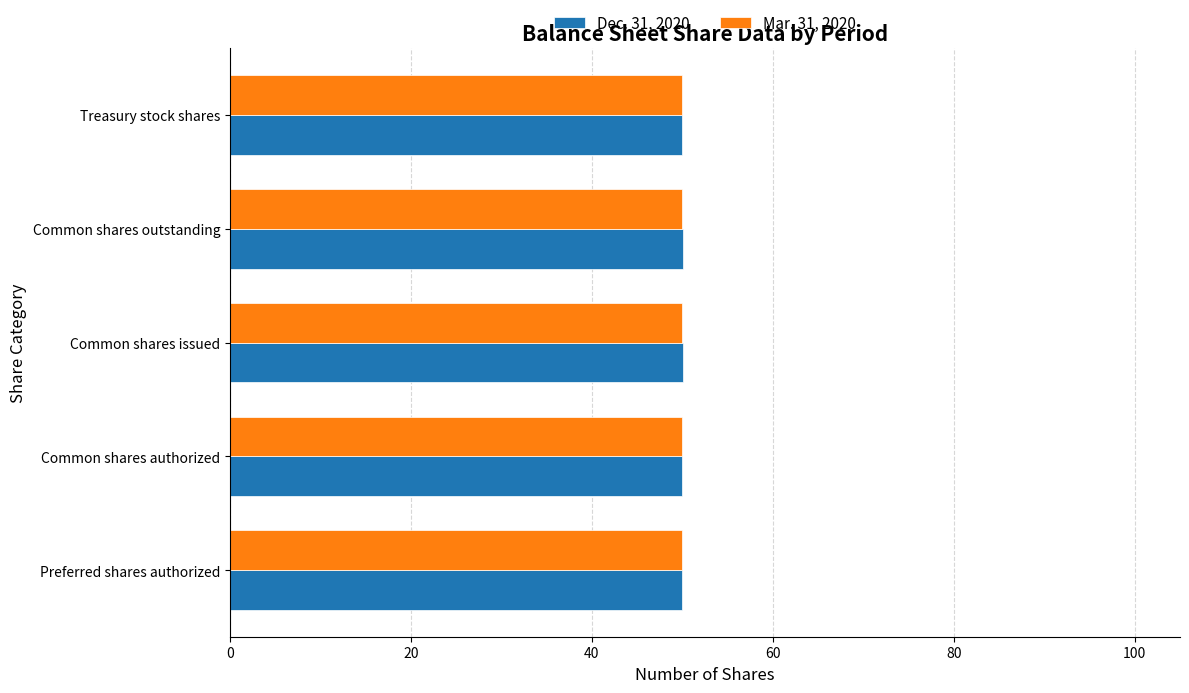

What is the minimum value for Mar. 31, 2020?

49.9